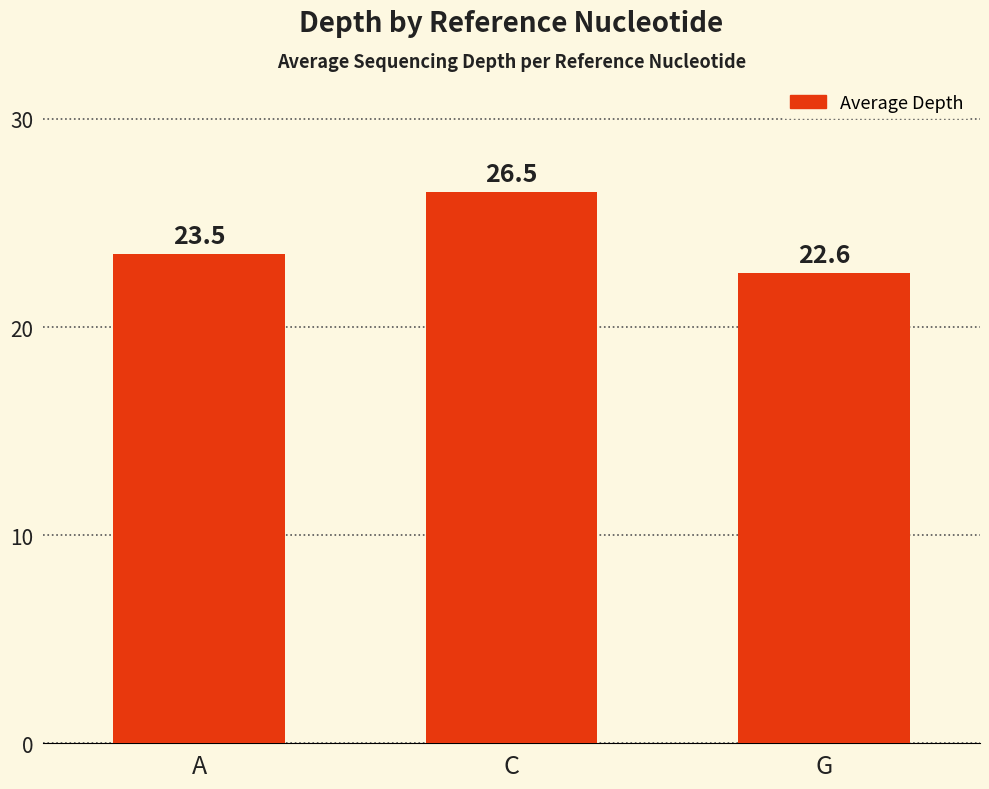

The chart shows a value of 26.5 at C. True or false?

True